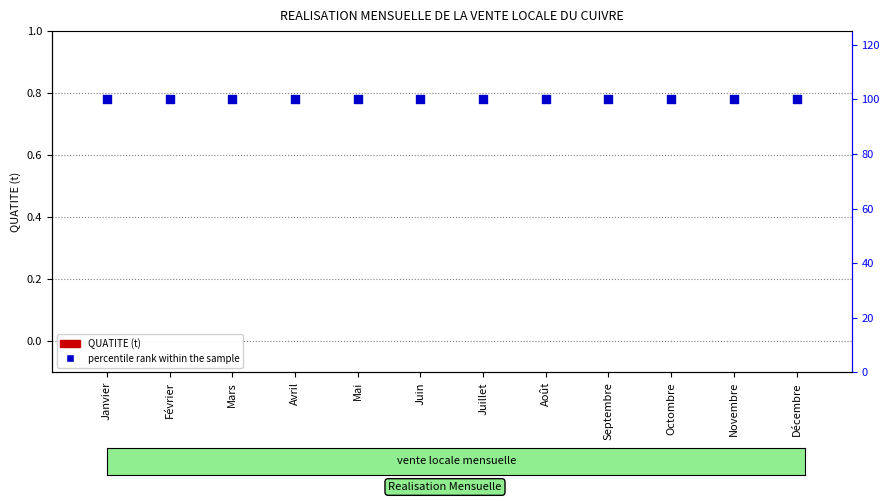

Which series has the widest spread of Y values?

QUATITE (t)